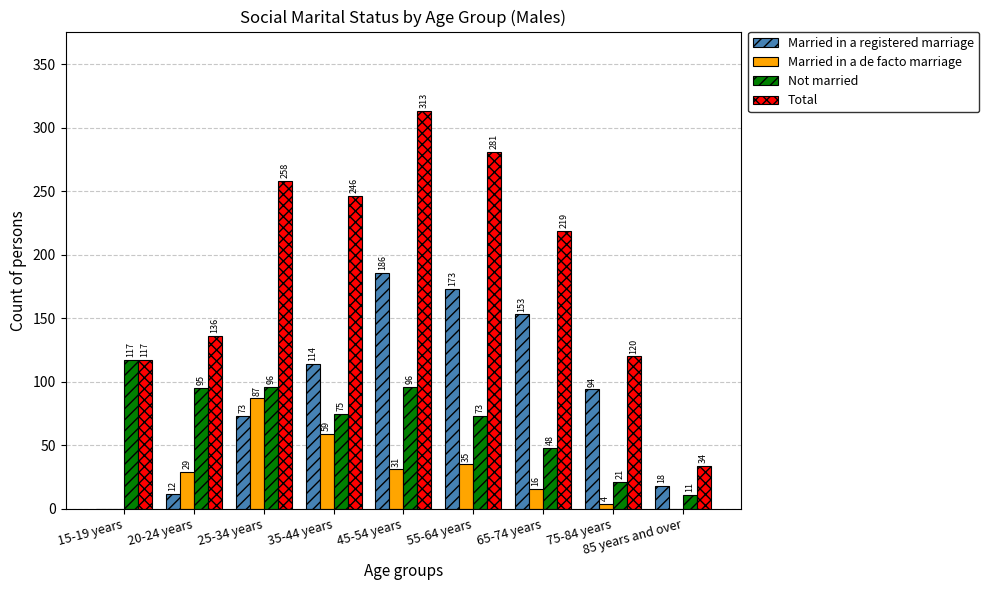

Is it true that Not married equals 14 at 65-74 years?

False